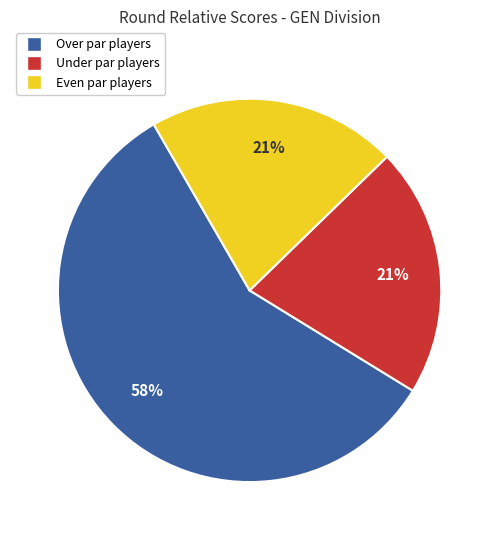

Is there any slice that represents more than half of the pie?

Yes